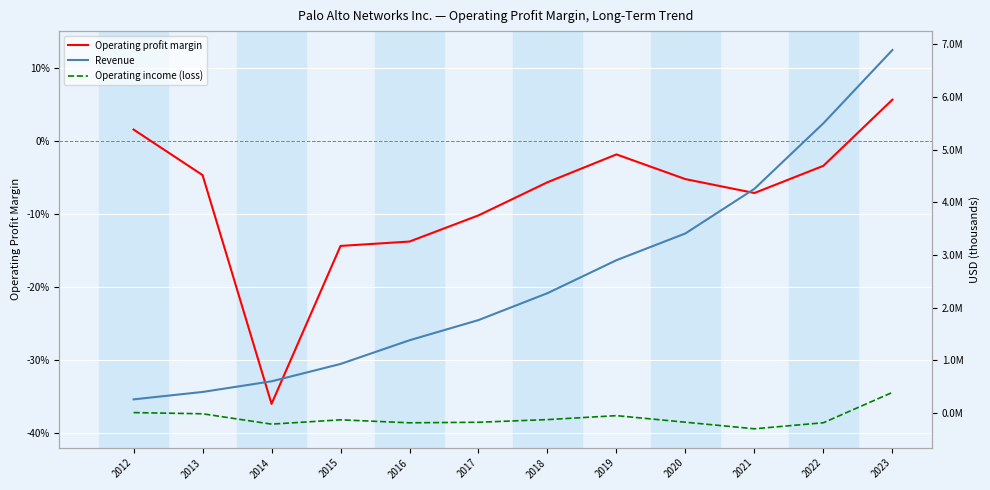

At how many categories does at least one series exceed 742955?

9